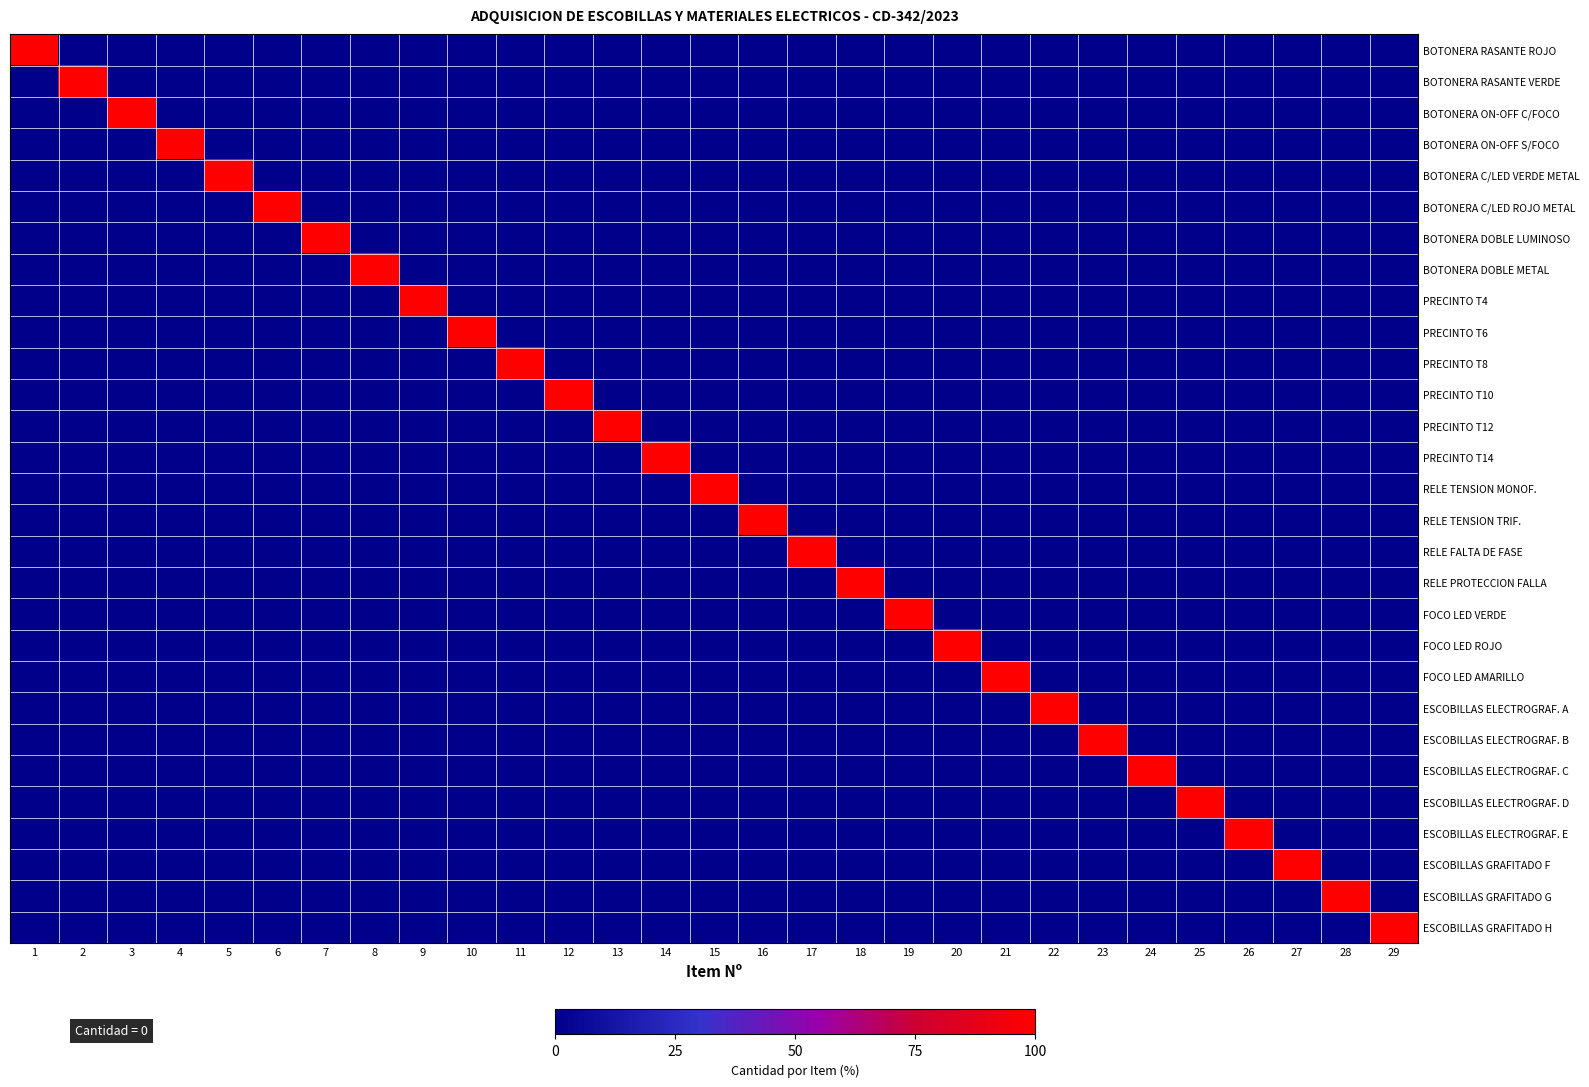

Reading left to right, transcribe all the data shown in this chart.

BOTONERA RASANTE ROJO: 1=100	2=0	3=0	4=0	5=0	6=0	7=0	8=0	9=0	10=0	11=0	12=0	13=0	14=0	15=0	16=0	17=0	18=0	19=0	20=0	21=0	22=0	23=0	24=0	25=0	26=0	27=0	28=0	29=0
BOTONERA RASANTE VERDE: 1=0	2=100	3=0	4=0	5=0	6=0	7=0	8=0	9=0	10=0	11=0	12=0	13=0	14=0	15=0	16=0	17=0	18=0	19=0	20=0	21=0	22=0	23=0	24=0	25=0	26=0	27=0	28=0	29=0
BOTONERA ON-OFF C/FOCO: 1=0	2=0	3=100	4=0	5=0	6=0	7=0	8=0	9=0	10=0	11=0	12=0	13=0	14=0	15=0	16=0	17=0	18=0	19=0	20=0	21=0	22=0	23=0	24=0	25=0	26=0	27=0	28=0	29=0
BOTONERA ON-OFF S/FOCO: 1=0	2=0	3=0	4=100	5=0	6=0	7=0	8=0	9=0	10=0	11=0	12=0	13=0	14=0	15=0	16=0	17=0	18=0	19=0	20=0	21=0	22=0	23=0	24=0	25=0	26=0	27=0	28=0	29=0
BOTONERA C/LED VERDE METAL: 1=0	2=0	3=0	4=0	5=100	6=0	7=0	8=0	9=0	10=0	11=0	12=0	13=0	14=0	15=0	16=0	17=0	18=0	19=0	20=0	21=0	22=0	23=0	24=0	25=0	26=0	27=0	28=0	29=0
BOTONERA C/LED ROJO METAL: 1=0	2=0	3=0	4=0	5=0	6=100	7=0	8=0	9=0	10=0	11=0	12=0	13=0	14=0	15=0	16=0	17=0	18=0	19=0	20=0	21=0	22=0	23=0	24=0	25=0	26=0	27=0	28=0	29=0
BOTONERA DOBLE LUMINOSO: 1=0	2=0	3=0	4=0	5=0	6=0	7=100	8=0	9=0	10=0	11=0	12=0	13=0	14=0	15=0	16=0	17=0	18=0	19=0	20=0	21=0	22=0	23=0	24=0	25=0	26=0	27=0	28=0	29=0
BOTONERA DOBLE METAL: 1=0	2=0	3=0	4=0	5=0	6=0	7=0	8=100	9=0	10=0	11=0	12=0	13=0	14=0	15=0	16=0	17=0	18=0	19=0	20=0	21=0	22=0	23=0	24=0	25=0	26=0	27=0	28=0	29=0
PRECINTO T4: 1=0	2=0	3=0	4=0	5=0	6=0	7=0	8=0	9=100	10=0	11=0	12=0	13=0	14=0	15=0	16=0	17=0	18=0	19=0	20=0	21=0	22=0	23=0	24=0	25=0	26=0	27=0	28=0	29=0
PRECINTO T6: 1=0	2=0	3=0	4=0	5=0	6=0	7=0	8=0	9=0	10=100	11=0	12=0	13=0	14=0	15=0	16=0	17=0	18=0	19=0	20=0	21=0	22=0	23=0	24=0	25=0	26=0	27=0	28=0	29=0
PRECINTO T8: 1=0	2=0	3=0	4=0	5=0	6=0	7=0	8=0	9=0	10=0	11=100	12=0	13=0	14=0	15=0	16=0	17=0	18=0	19=0	20=0	21=0	22=0	23=0	24=0	25=0	26=0	27=0	28=0	29=0
PRECINTO T10: 1=0	2=0	3=0	4=0	5=0	6=0	7=0	8=0	9=0	10=0	11=0	12=100	13=0	14=0	15=0	16=0	17=0	18=0	19=0	20=0	21=0	22=0	23=0	24=0	25=0	26=0	27=0	28=0	29=0
PRECINTO T12: 1=0	2=0	3=0	4=0	5=0	6=0	7=0	8=0	9=0	10=0	11=0	12=0	13=100	14=0	15=0	16=0	17=0	18=0	19=0	20=0	21=0	22=0	23=0	24=0	25=0	26=0	27=0	28=0	29=0
PRECINTO T14: 1=0	2=0	3=0	4=0	5=0	6=0	7=0	8=0	9=0	10=0	11=0	12=0	13=0	14=100	15=0	16=0	17=0	18=0	19=0	20=0	21=0	22=0	23=0	24=0	25=0	26=0	27=0	28=0	29=0
RELE TENSION MONOF.: 1=0	2=0	3=0	4=0	5=0	6=0	7=0	8=0	9=0	10=0	11=0	12=0	13=0	14=0	15=100	16=0	17=0	18=0	19=0	20=0	21=0	22=0	23=0	24=0	25=0	26=0	27=0	28=0	29=0
RELE TENSION TRIF.: 1=0	2=0	3=0	4=0	5=0	6=0	7=0	8=0	9=0	10=0	11=0	12=0	13=0	14=0	15=0	16=100	17=0	18=0	19=0	20=0	21=0	22=0	23=0	24=0	25=0	26=0	27=0	28=0	29=0
RELE FALTA DE FASE: 1=0	2=0	3=0	4=0	5=0	6=0	7=0	8=0	9=0	10=0	11=0	12=0	13=0	14=0	15=0	16=0	17=100	18=0	19=0	20=0	21=0	22=0	23=0	24=0	25=0	26=0	27=0	28=0	29=0
RELE PROTECCION FALLA: 1=0	2=0	3=0	4=0	5=0	6=0	7=0	8=0	9=0	10=0	11=0	12=0	13=0	14=0	15=0	16=0	17=0	18=100	19=0	20=0	21=0	22=0	23=0	24=0	25=0	26=0	27=0	28=0	29=0
FOCO LED VERDE: 1=0	2=0	3=0	4=0	5=0	6=0	7=0	8=0	9=0	10=0	11=0	12=0	13=0	14=0	15=0	16=0	17=0	18=0	19=100	20=0	21=0	22=0	23=0	24=0	25=0	26=0	27=0	28=0	29=0
FOCO LED ROJO: 1=0	2=0	3=0	4=0	5=0	6=0	7=0	8=0	9=0	10=0	11=0	12=0	13=0	14=0	15=0	16=0	17=0	18=0	19=0	20=100	21=0	22=0	23=0	24=0	25=0	26=0	27=0	28=0	29=0
FOCO LED AMARILLO: 1=0	2=0	3=0	4=0	5=0	6=0	7=0	8=0	9=0	10=0	11=0	12=0	13=0	14=0	15=0	16=0	17=0	18=0	19=0	20=0	21=100	22=0	23=0	24=0	25=0	26=0	27=0	28=0	29=0
ESCOBILLAS ELECTROGRAF. A: 1=0	2=0	3=0	4=0	5=0	6=0	7=0	8=0	9=0	10=0	11=0	12=0	13=0	14=0	15=0	16=0	17=0	18=0	19=0	20=0	21=0	22=100	23=0	24=0	25=0	26=0	27=0	28=0	29=0
ESCOBILLAS ELECTROGRAF. B: 1=0	2=0	3=0	4=0	5=0	6=0	7=0	8=0	9=0	10=0	11=0	12=0	13=0	14=0	15=0	16=0	17=0	18=0	19=0	20=0	21=0	22=0	23=100	24=0	25=0	26=0	27=0	28=0	29=0
ESCOBILLAS ELECTROGRAF. C: 1=0	2=0	3=0	4=0	5=0	6=0	7=0	8=0	9=0	10=0	11=0	12=0	13=0	14=0	15=0	16=0	17=0	18=0	19=0	20=0	21=0	22=0	23=0	24=100	25=0	26=0	27=0	28=0	29=0
ESCOBILLAS ELECTROGRAF. D: 1=0	2=0	3=0	4=0	5=0	6=0	7=0	8=0	9=0	10=0	11=0	12=0	13=0	14=0	15=0	16=0	17=0	18=0	19=0	20=0	21=0	22=0	23=0	24=0	25=100	26=0	27=0	28=0	29=0
ESCOBILLAS ELECTROGRAF. E: 1=0	2=0	3=0	4=0	5=0	6=0	7=0	8=0	9=0	10=0	11=0	12=0	13=0	14=0	15=0	16=0	17=0	18=0	19=0	20=0	21=0	22=0	23=0	24=0	25=0	26=100	27=0	28=0	29=0
ESCOBILLAS GRAFITADO F: 1=0	2=0	3=0	4=0	5=0	6=0	7=0	8=0	9=0	10=0	11=0	12=0	13=0	14=0	15=0	16=0	17=0	18=0	19=0	20=0	21=0	22=0	23=0	24=0	25=0	26=0	27=100	28=0	29=0
ESCOBILLAS GRAFITADO G: 1=0	2=0	3=0	4=0	5=0	6=0	7=0	8=0	9=0	10=0	11=0	12=0	13=0	14=0	15=0	16=0	17=0	18=0	19=0	20=0	21=0	22=0	23=0	24=0	25=0	26=0	27=0	28=100	29=0
ESCOBILLAS GRAFITADO H: 1=0	2=0	3=0	4=0	5=0	6=0	7=0	8=0	9=0	10=0	11=0	12=0	13=0	14=0	15=0	16=0	17=0	18=0	19=0	20=0	21=0	22=0	23=0	24=0	25=0	26=0	27=0	28=0	29=100